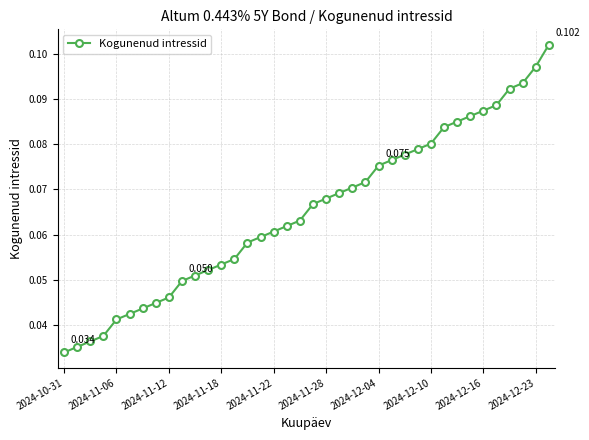

How many lines are shown in the chart?

1